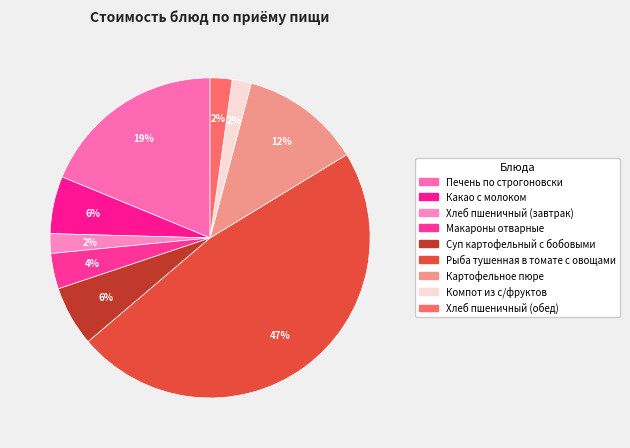

How many slices are in this pie chart?

9